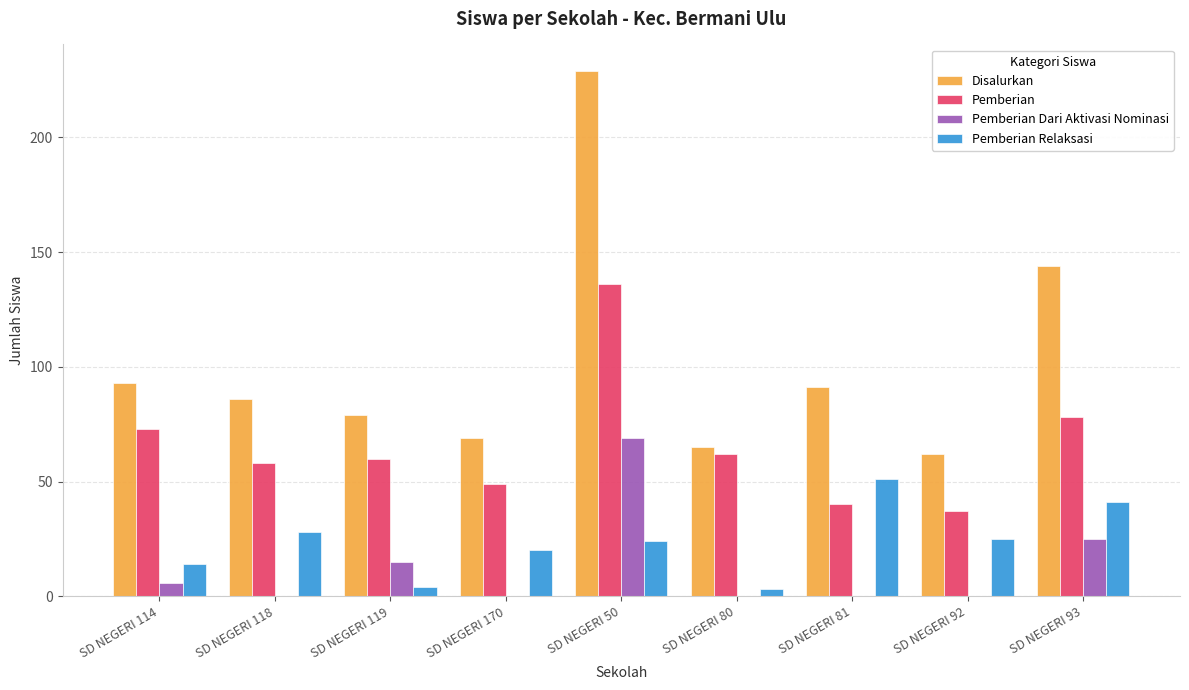

What is the total value across all series at SD NEGERI 114?

186